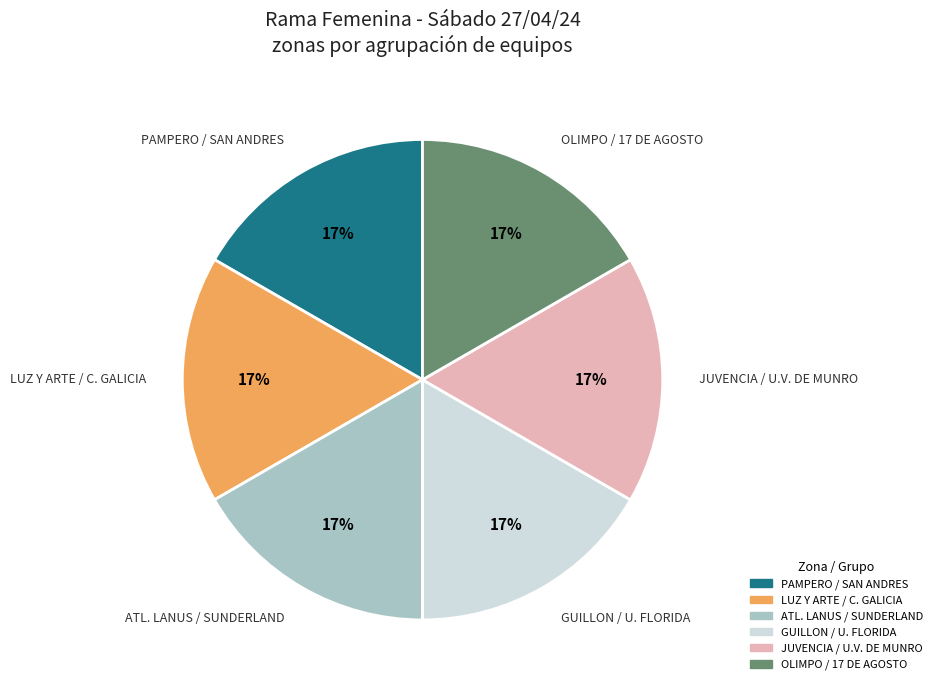

Does any single category account for the majority?

No